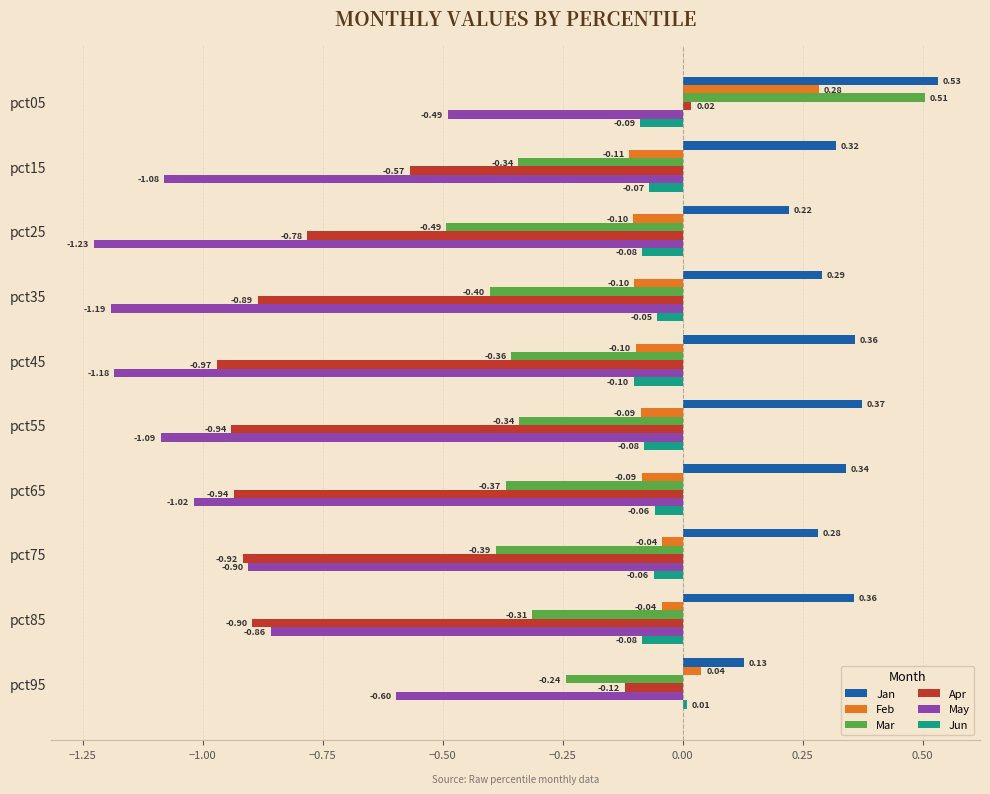

Which category has the lowest value in the Feb series?

pct15